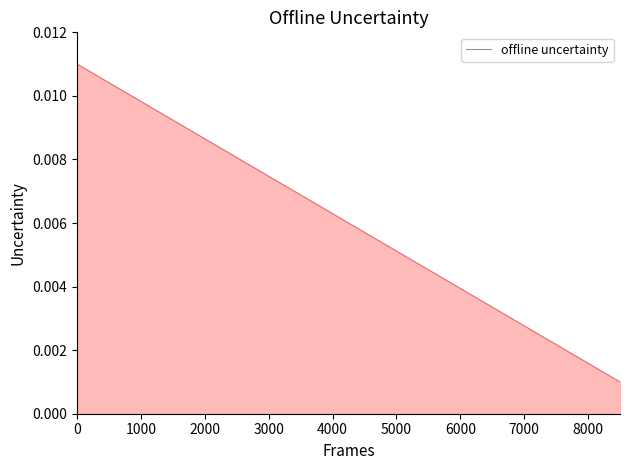

True or false: there are more than 1 points higher than both neighbors.

False